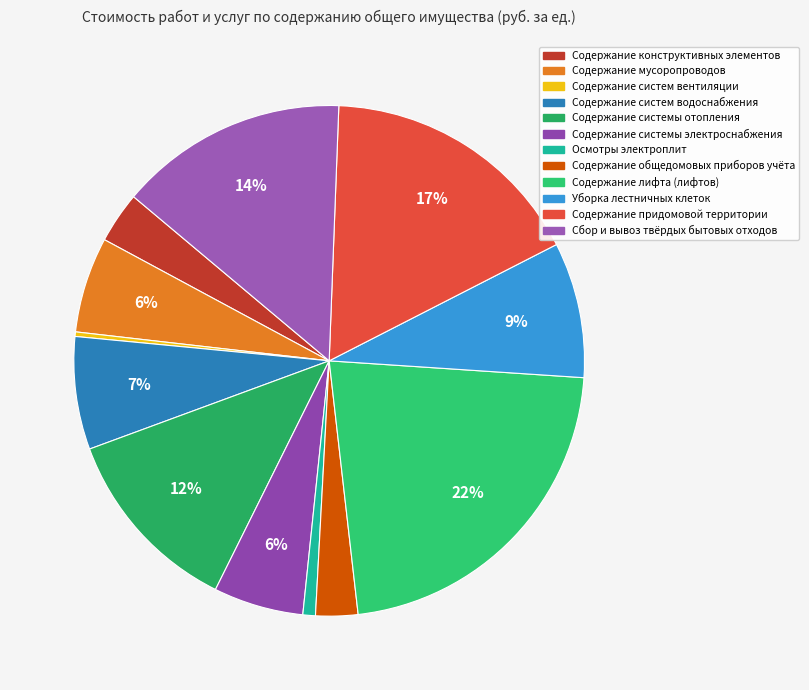

Is there a majority slice in this chart?

No